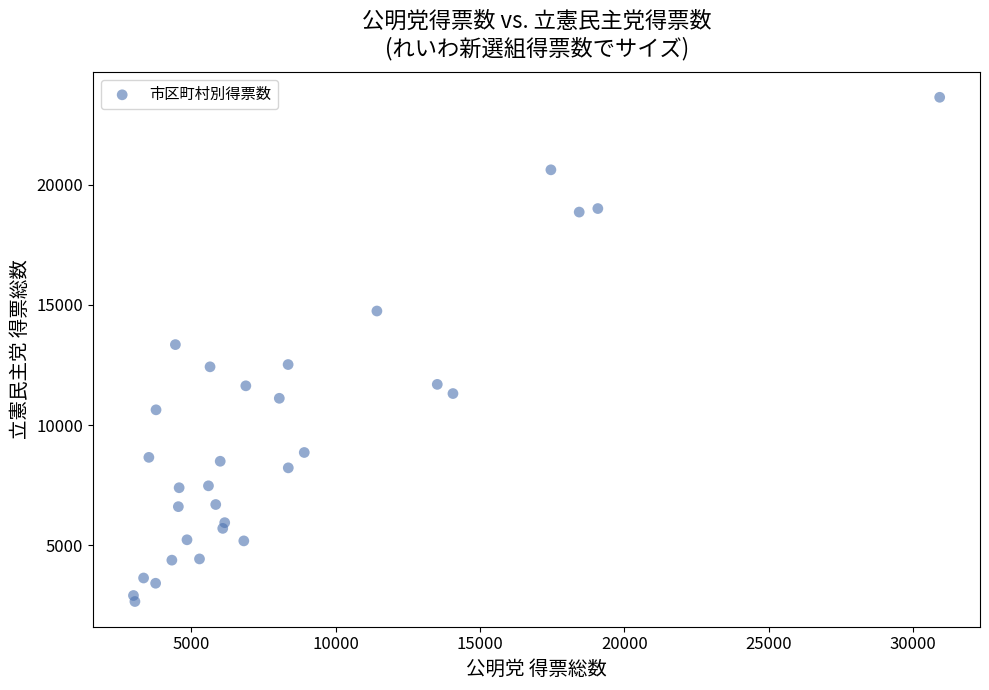

What is the range of Y values (max minus min)?

20992.6